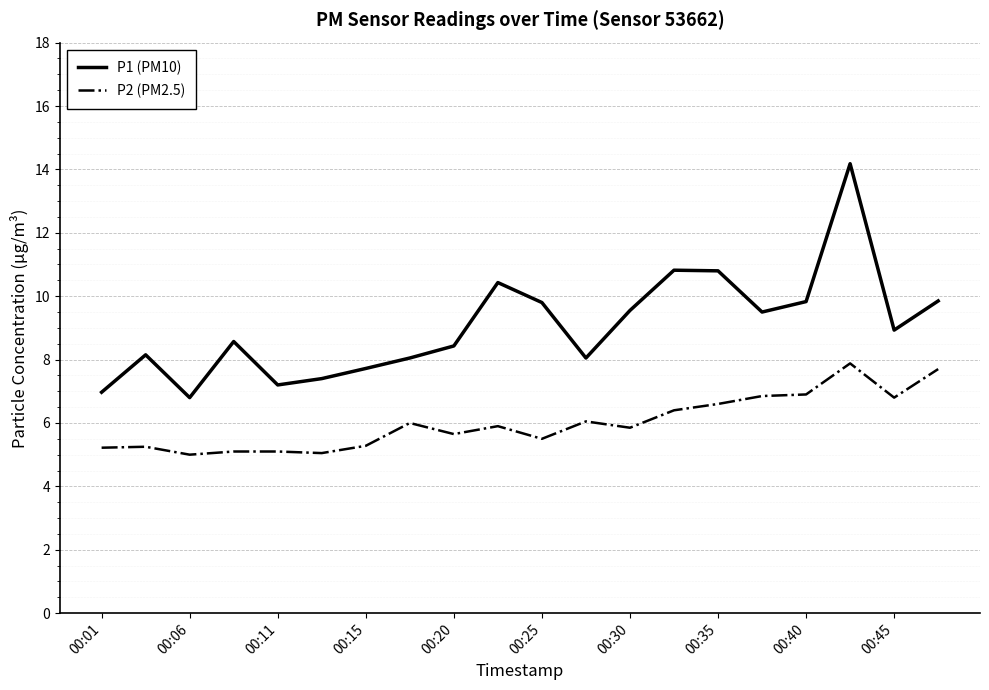

True or false: P2 (PM2.5) and P1 (PM10) intersect in this chart.

False